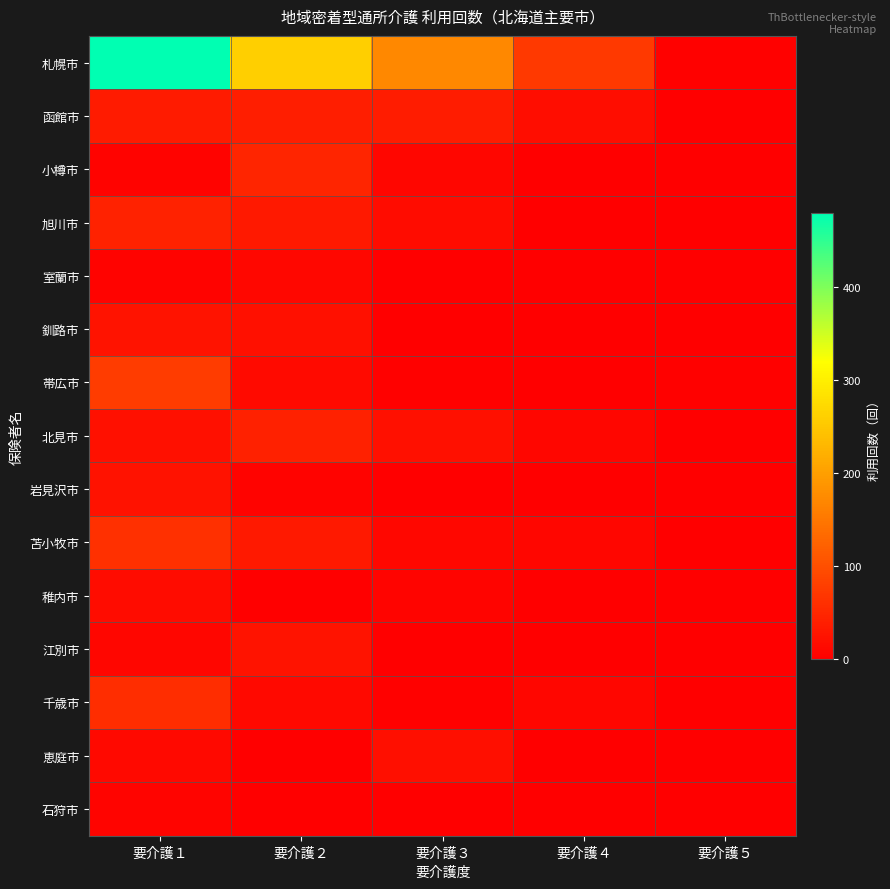

What is the greatest value displayed?

480